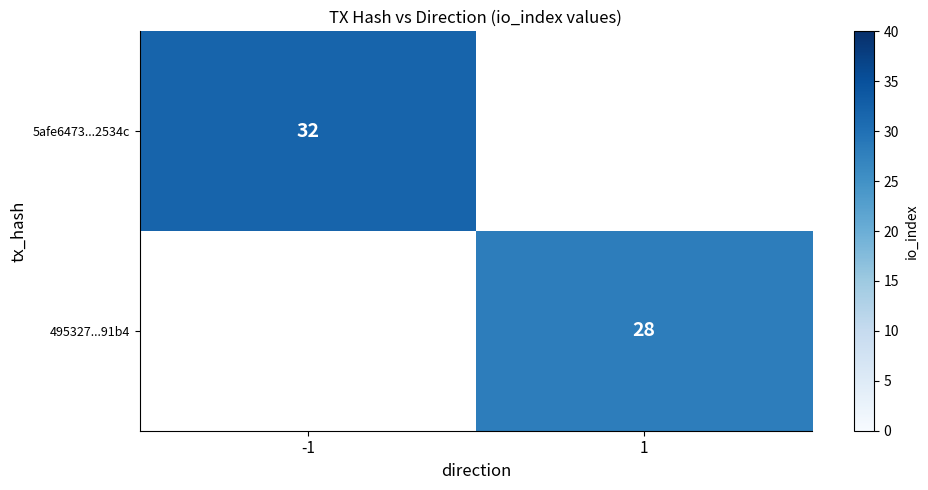

The value of 5afe6473...2534c at -1 is 18. True or false?

False